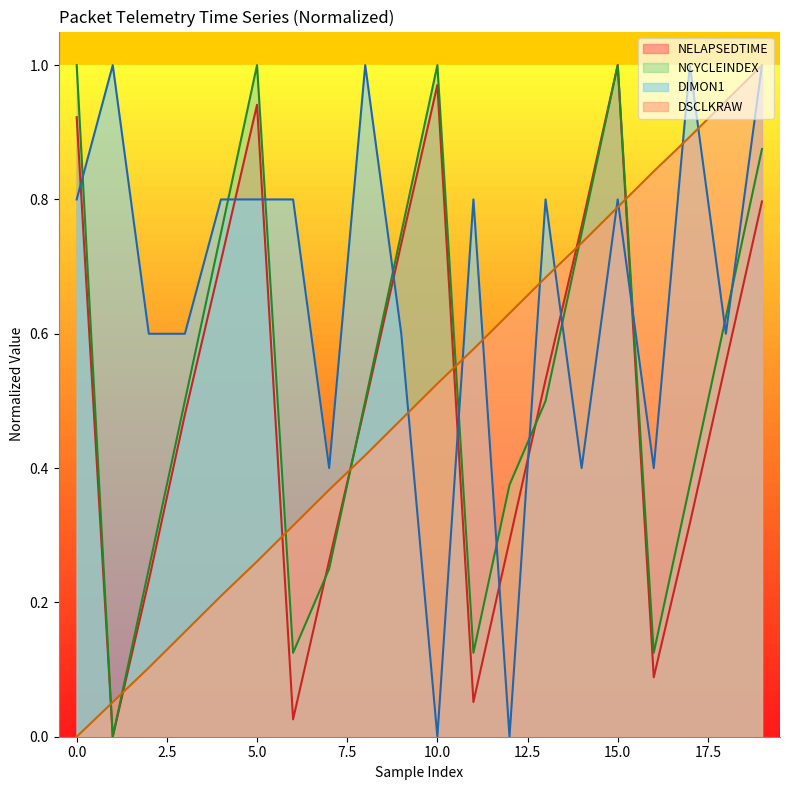

What is the value of the NCYCLEINDEX point at the 8th from the left?

0.2